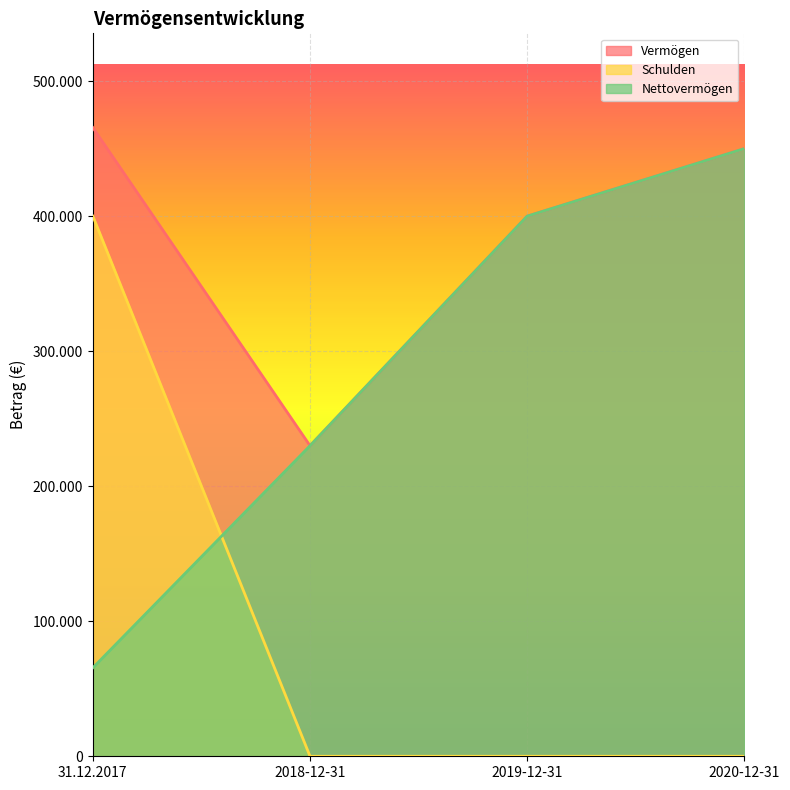

True or false: Vermögen and Schulden intersect in this chart.

False